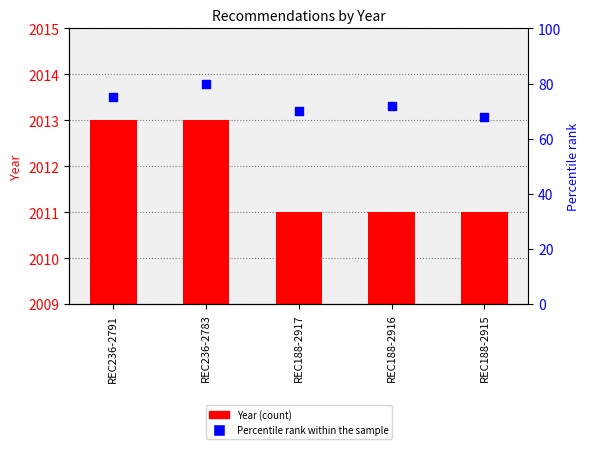

Which series has the largest Y range (max minus min)?

Percentile rank